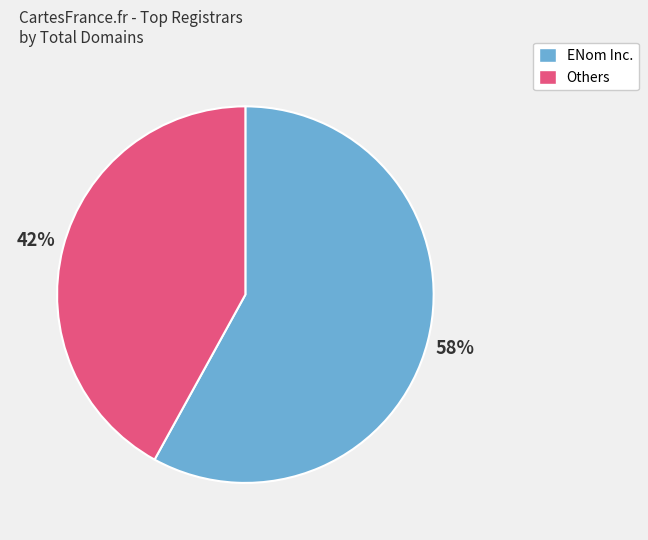

To the nearest percent, what is the difference between the largest and smallest slice percentages?

16%